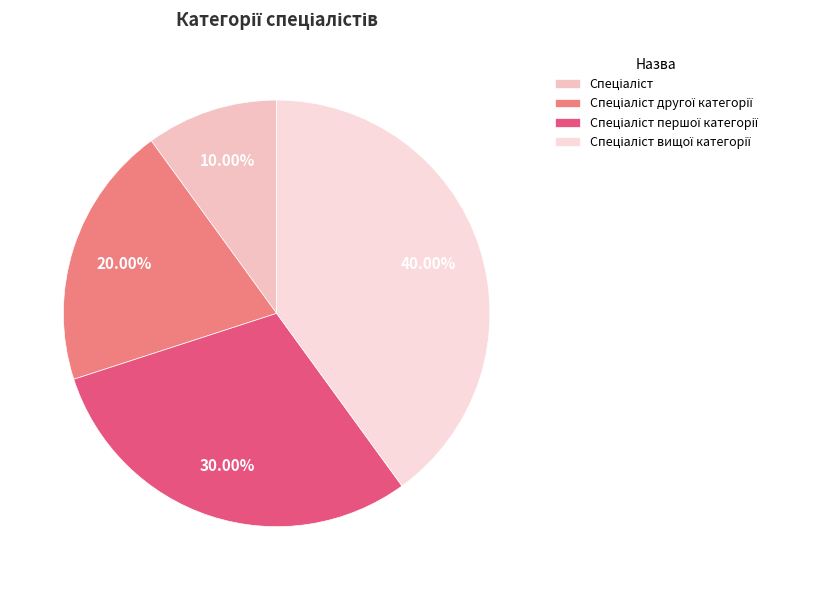

Does any single category account for the majority?

No